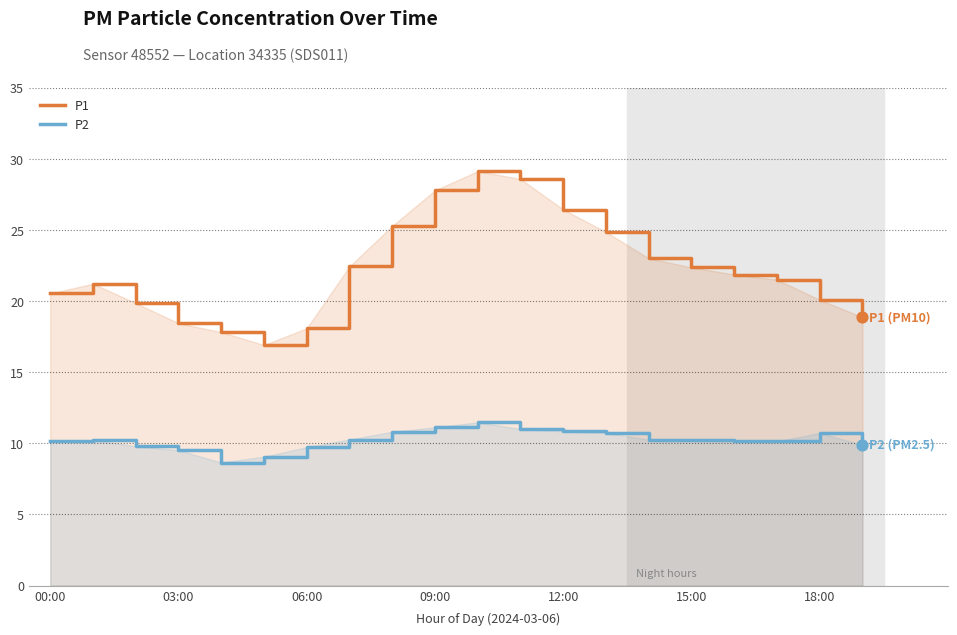

At which category is the sum across all series the highest?

10